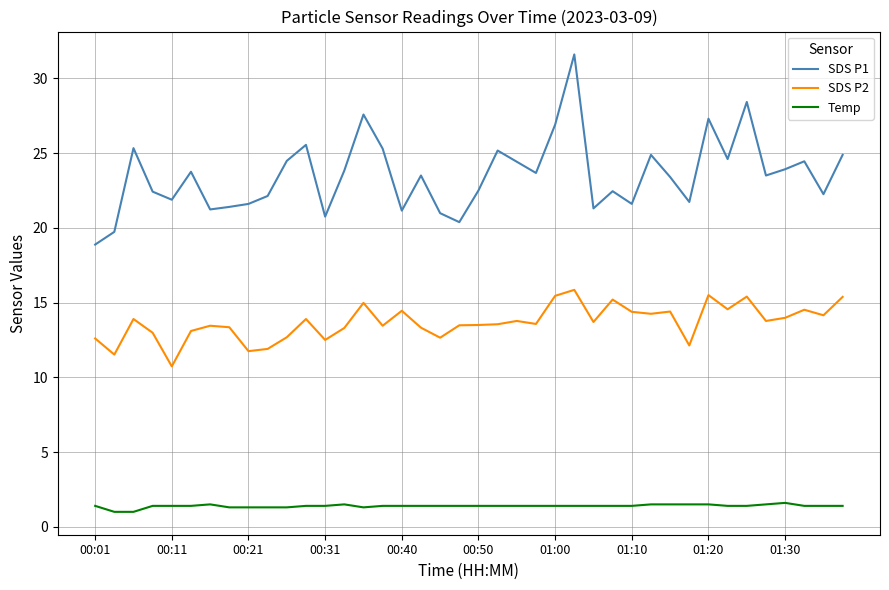

Which series has the largest total across all categories?

SDS P1